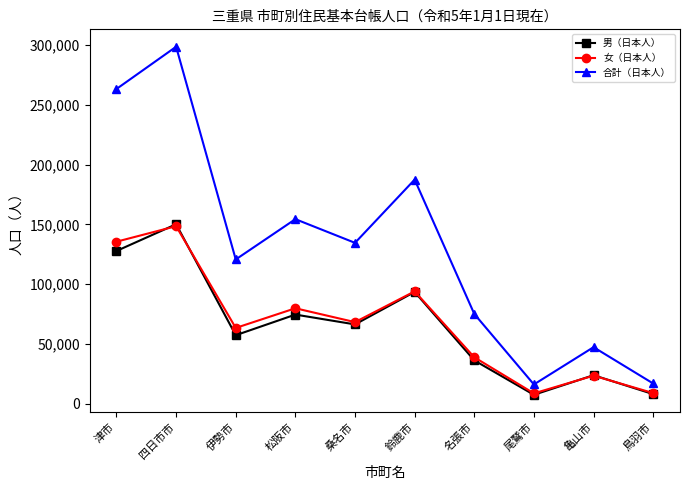

What is the greatest value displayed?

298513